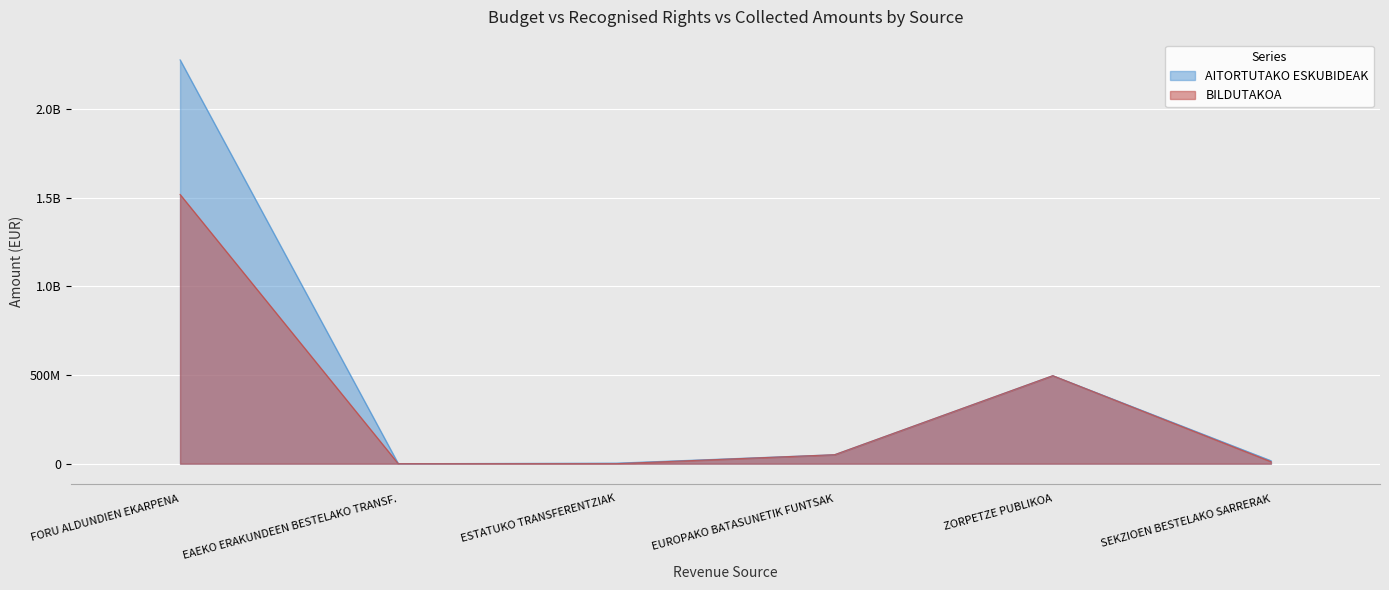

At which label does AITORTUTAKO ESKUBIDEAK reach its peak?

FORU ALDUNDIEN EKARPENA